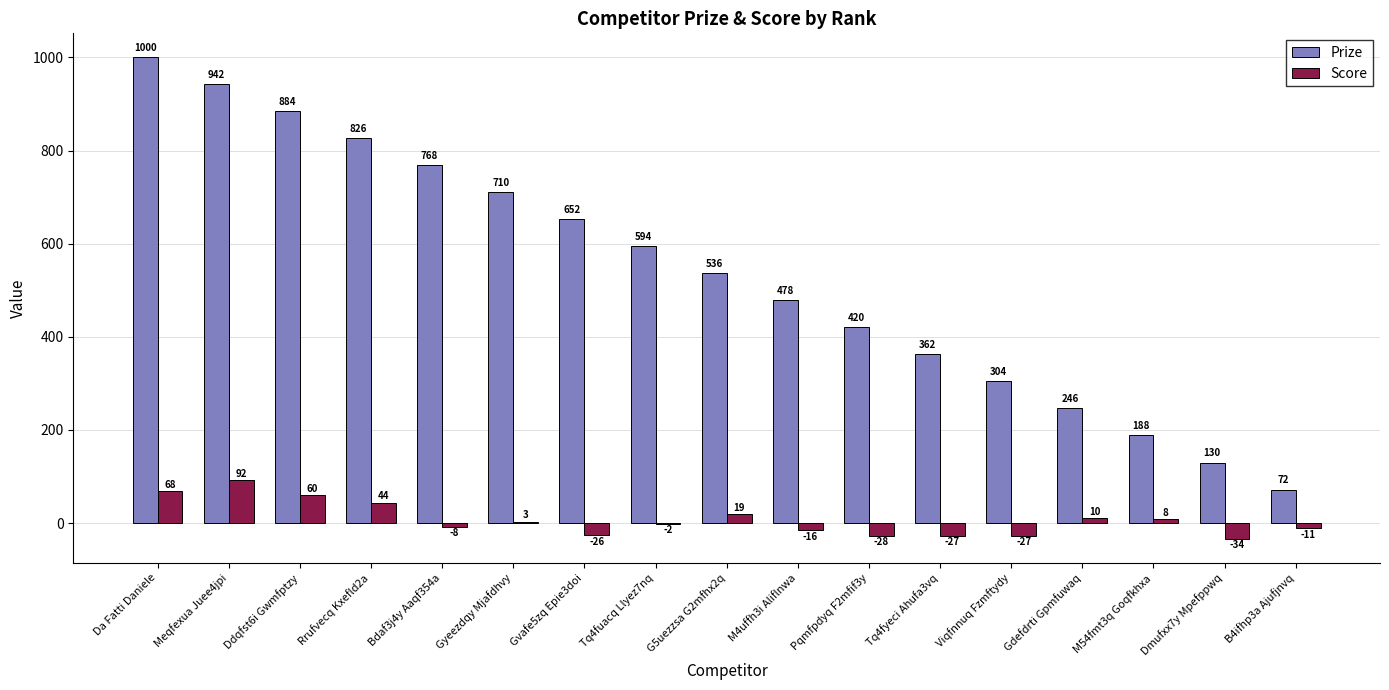

What is the total value across all series at Da Fatti Daniele?

1068